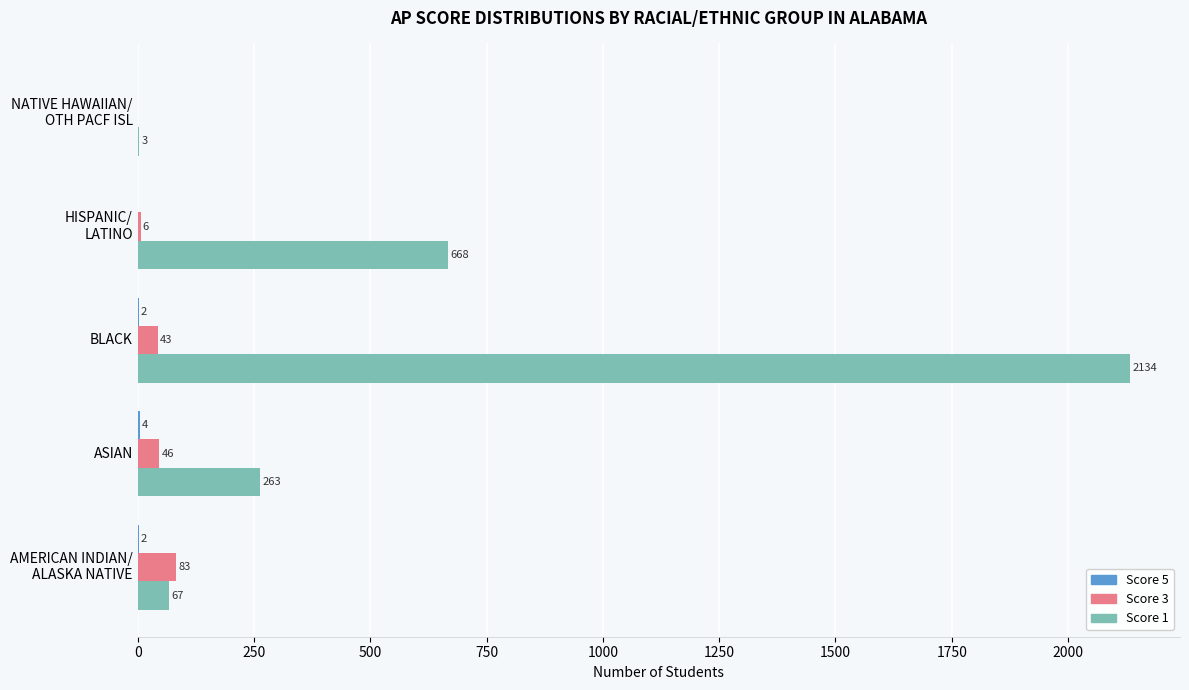

What is the average value of the Score 3 series?

36